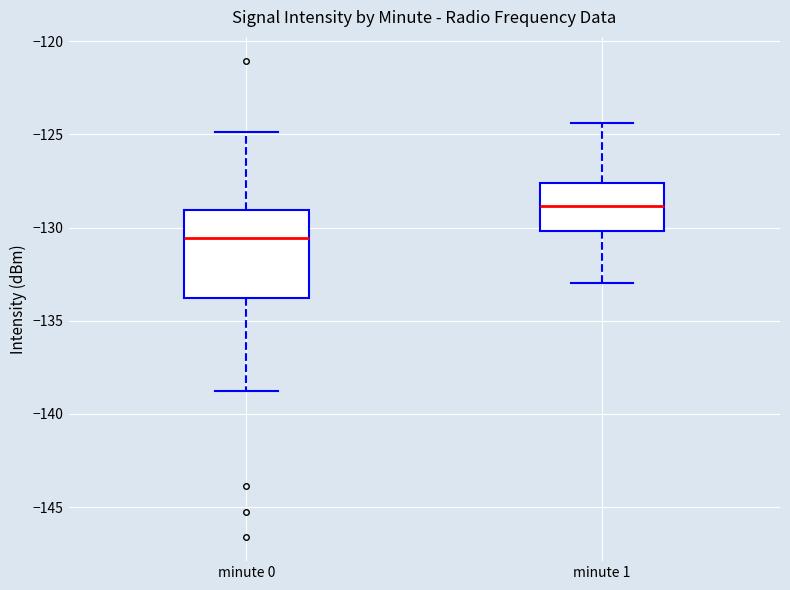

Which box has the lowest median line?

minute 0